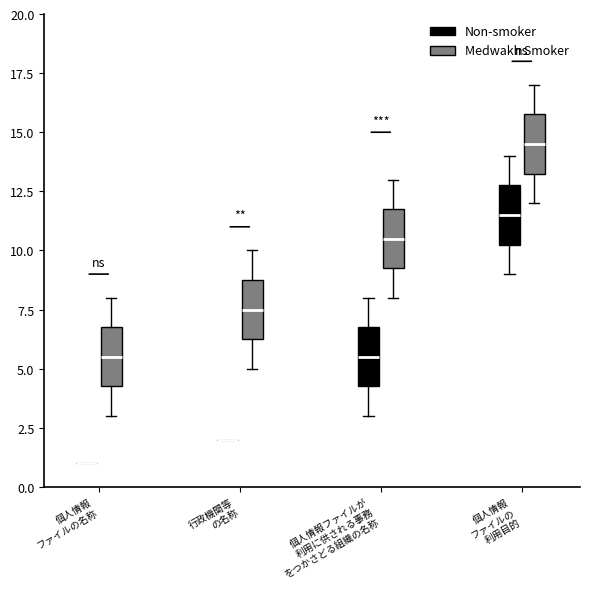

Reading left to right, transcribe this box plot: for each box, give where its median line is, the range the box spans, and where its two whiskers end, as read against the y-axis. The values are not printed on the chart, so give them approximately, as read against the axis.

個人情報 ファイルの名称 (Non-smoker): box collapsed to a line at 1.0, whiskers 1.0 to 1.0
個人情報 ファイルの名称 (Medwakh Smoker): median 5.5, box 4.5 to 7.0, whiskers 3.0 to 8.0
行政機関等 の名称 (Non-smoker): box collapsed to a line at 2.0, whiskers 2.0 to 2.0
行政機関等 の名称 (Medwakh Smoker): median 7.5, box 6.5 to 9.0, whiskers 5.0 to 10.0
個人情報ファイルが 利用に供される事務 をつかさどる組織の名称 (Non-smoker): median 5.5, box 4.5 to 7.0, whiskers 3.0 to 8.0
個人情報ファイルが 利用に供される事務 をつかさどる組織の名称 (Medwakh Smoker): median 10.5, box 9.5 to 12.0, whiskers 8.0 to 13.0
個人情報 ファイルの 利用目的 (Non-smoker): median 11.5, box 10.5 to 13.0, whiskers 9.0 to 14.0
個人情報 ファイルの 利用目的 (Medwakh Smoker): median 14.5, box 13.5 to 16.0, whiskers 12.0 to 17.0